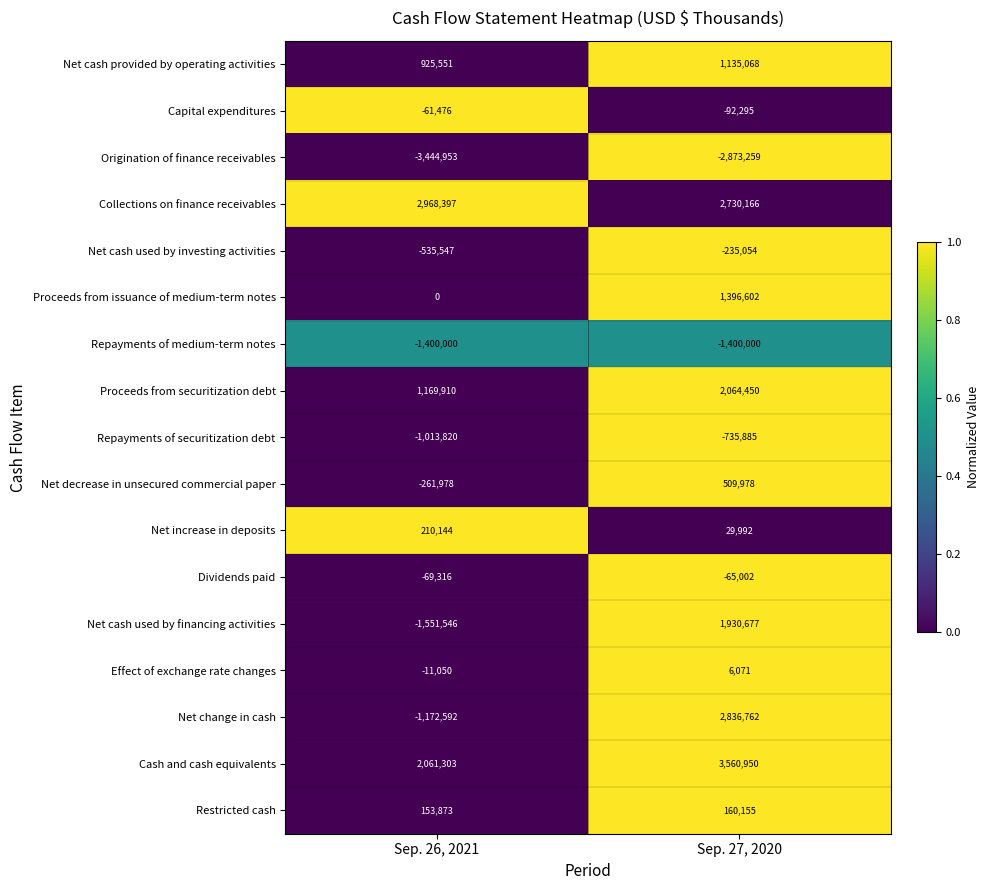

At Sep. 26, 2021, list the series in order from smallest to largest.

Origination of finance receivables, Net cash used by financing activities, Repayments of medium-term notes, Net change in cash, Repayments of securitization debt, Net cash used by investing activities, Net decrease in unsecured commercial paper, Dividends paid, Capital expenditures, Effect of exchange rate changes, Proceeds from issuance of medium-term notes, Restricted cash, Net increase in deposits, Net cash provided by operating activities, Proceeds from securitization debt, Cash and cash equivalents, Collections on finance receivables